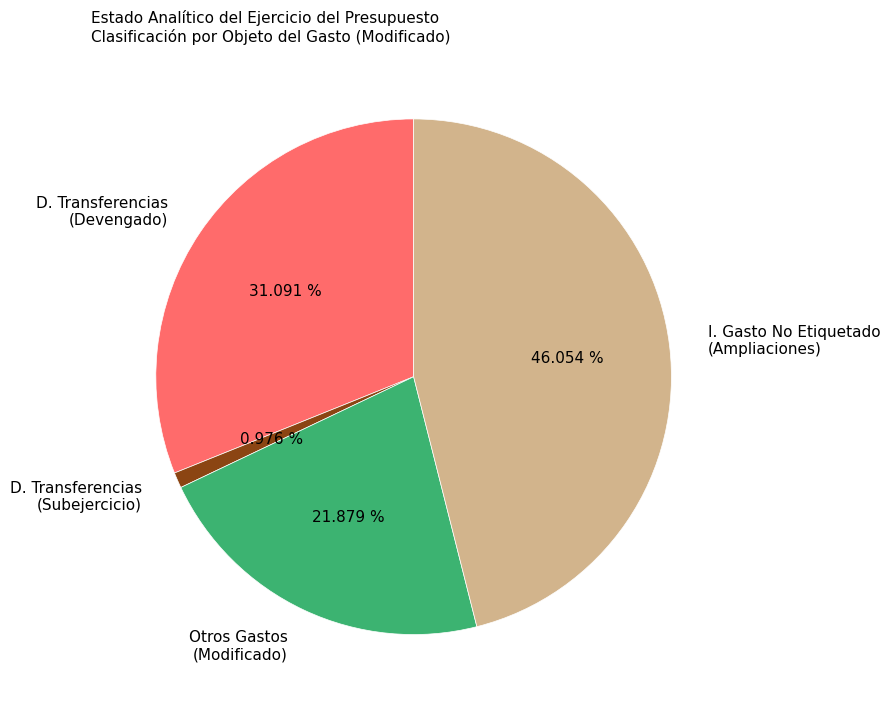

Which slice is the largest?

I. Gasto No Etiquetado (Ampliaciones)